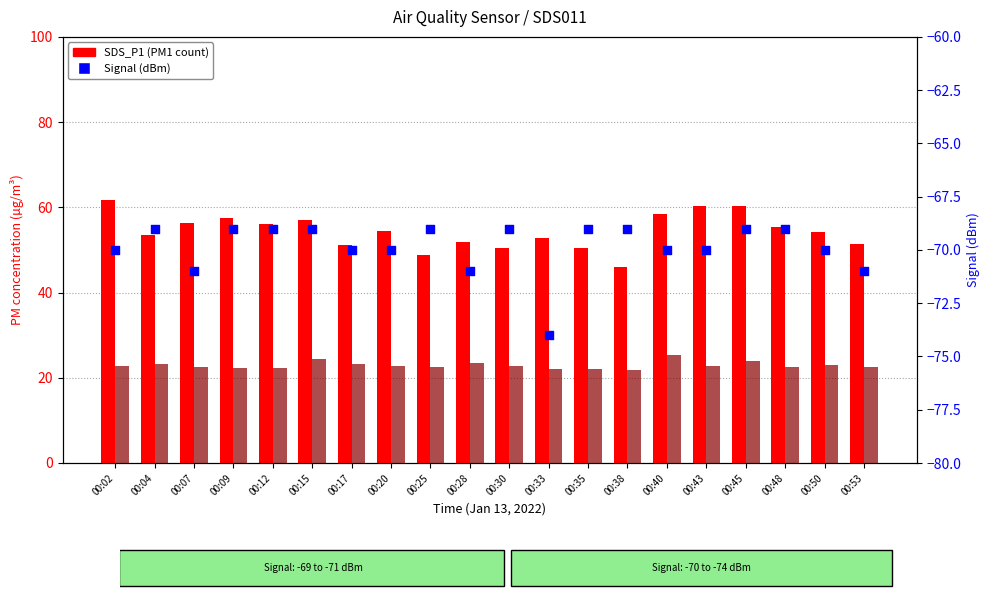

Which series contains the lowest Y value?

Signal (dBm)